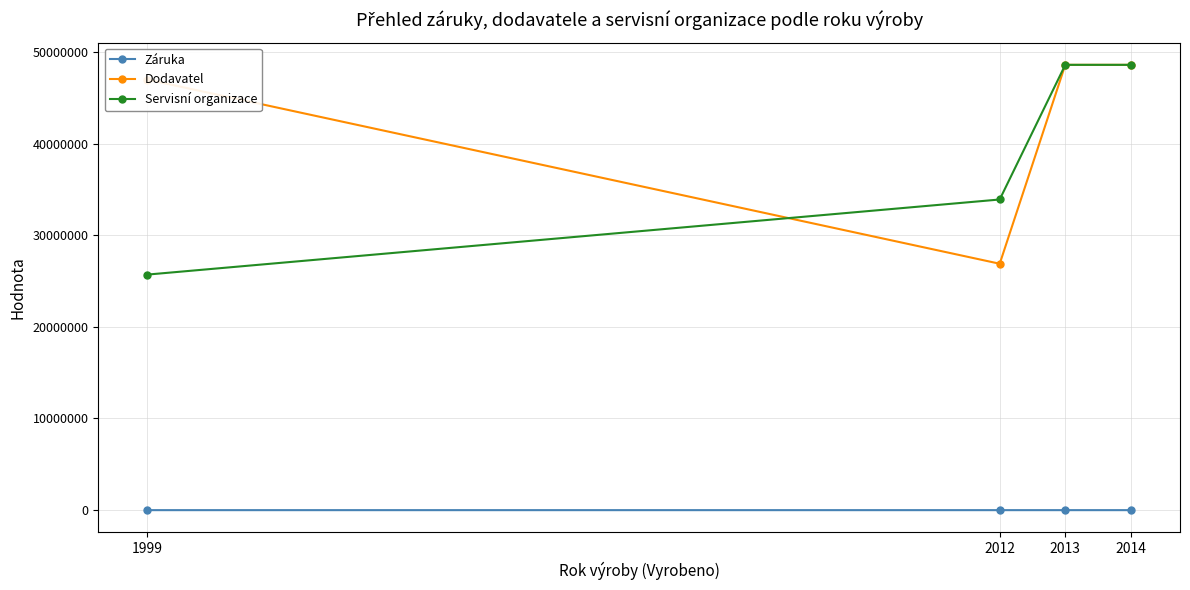

What is the value of the Dodavatel point at the 4th from the left?

48586285.0